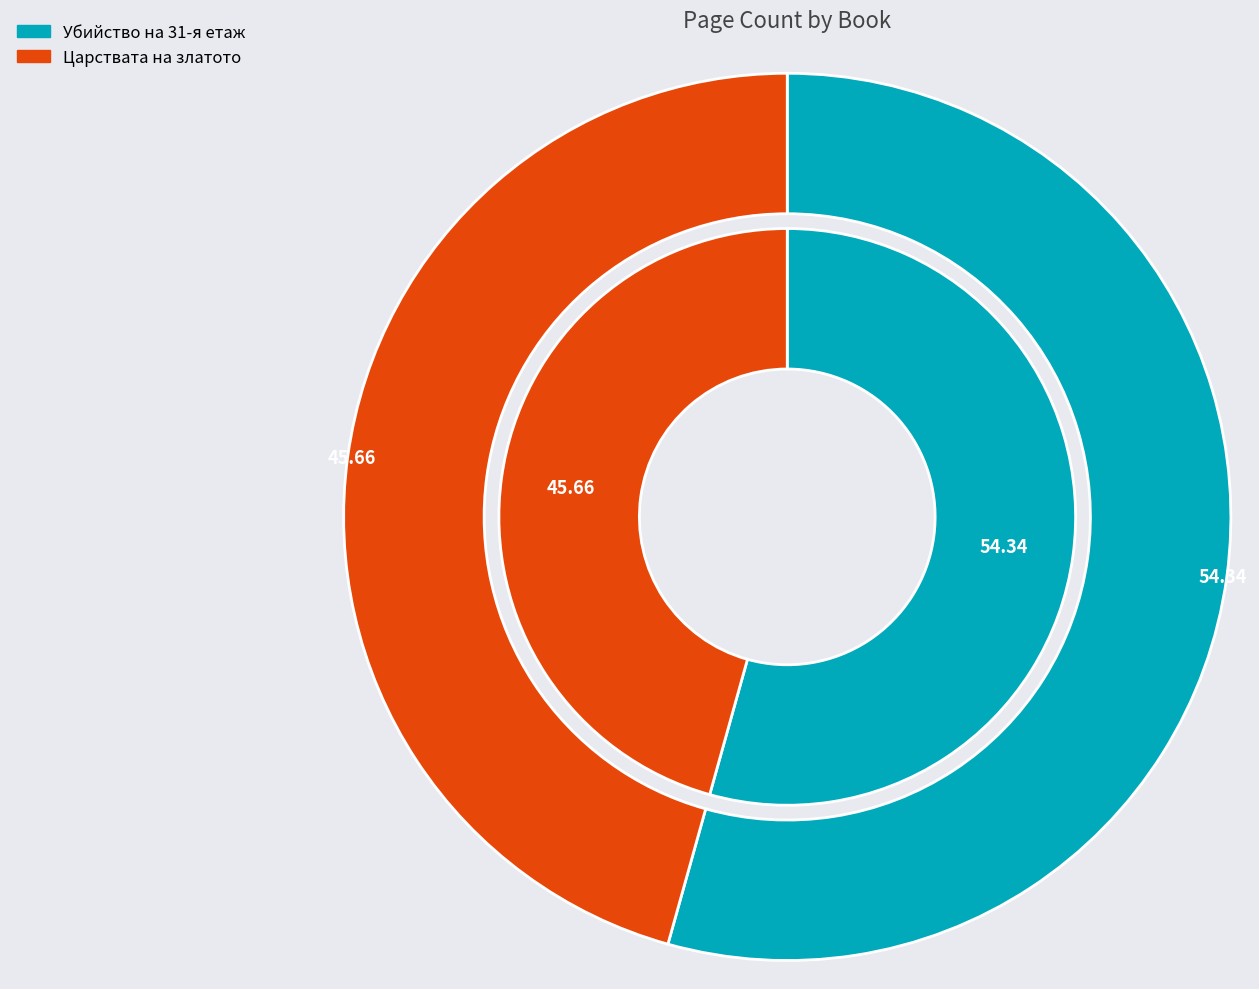

The Убийство на 31-я етаж slice represents 47% of the pie. True or false?

False